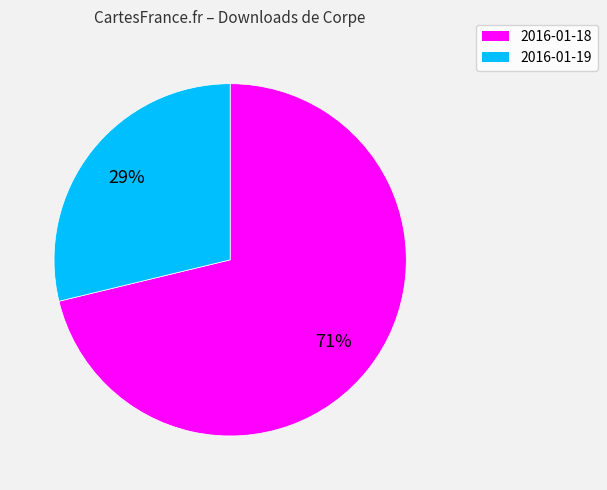

Is the sum of 2016-01-19 and 2016-01-18 greater than half?

Yes